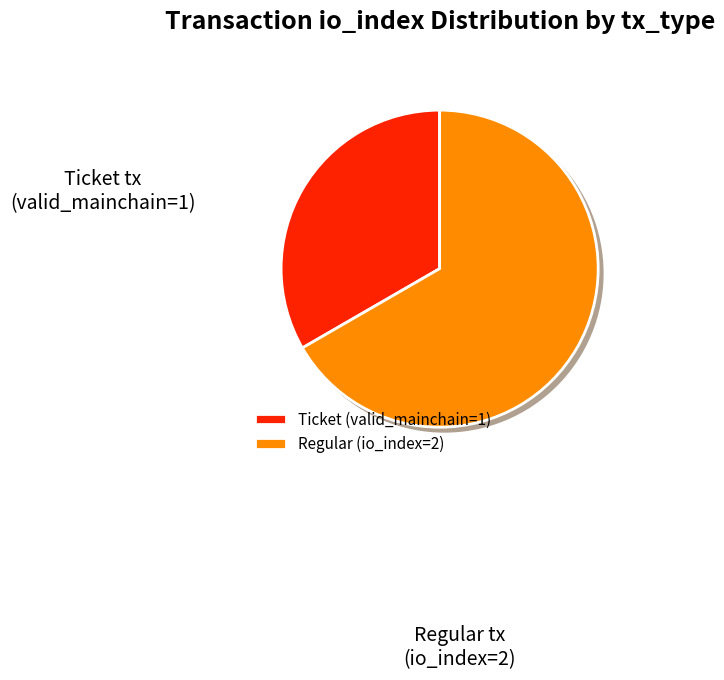

Count the number of slices in the pie.

2